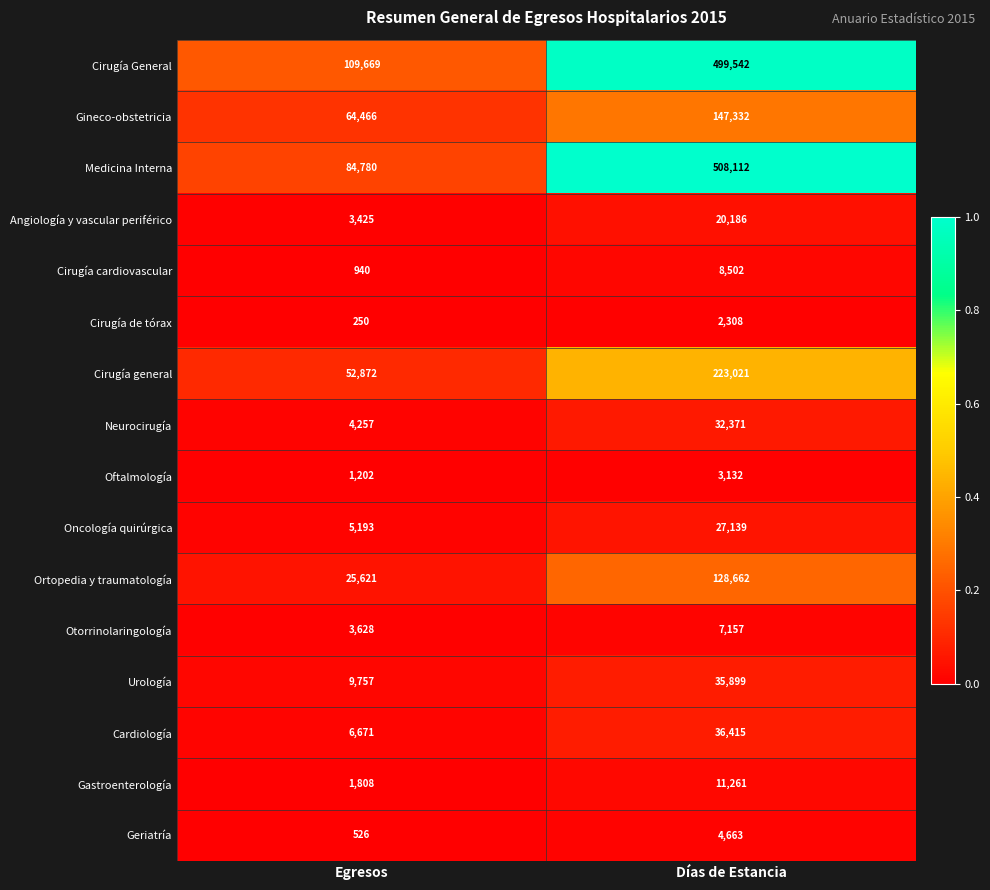

What is the maximum value shown in the chart?

508112